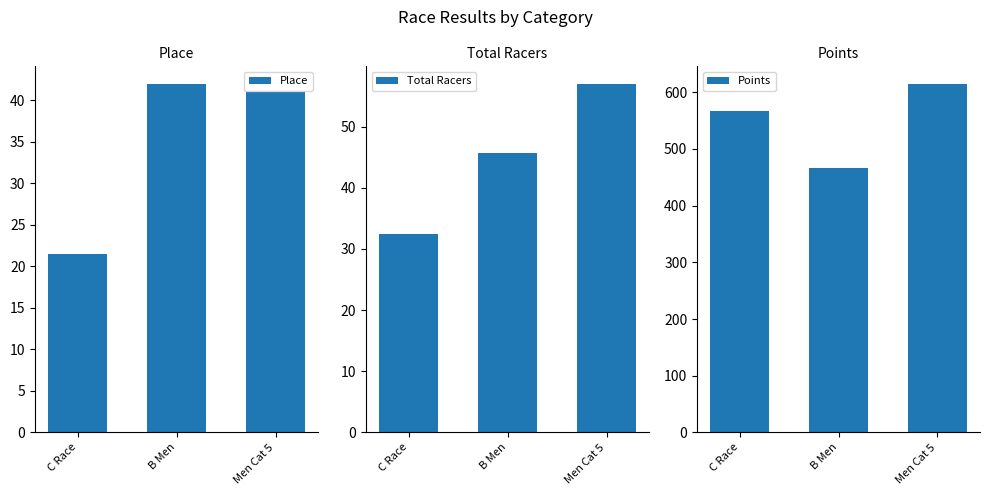

What is the difference between the maximum and second lowest values in the Total Racers series?

11.2